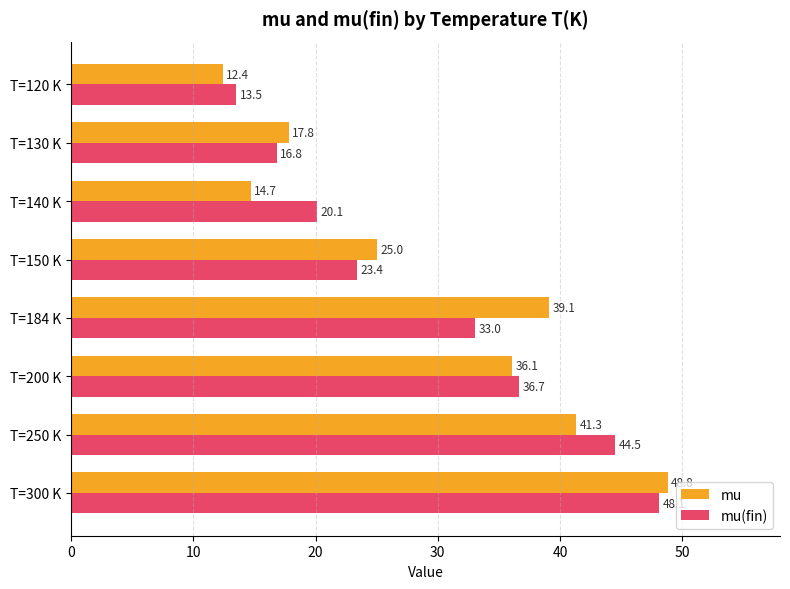

The mu series shows 6.7 at T=140 K. True or false?

False